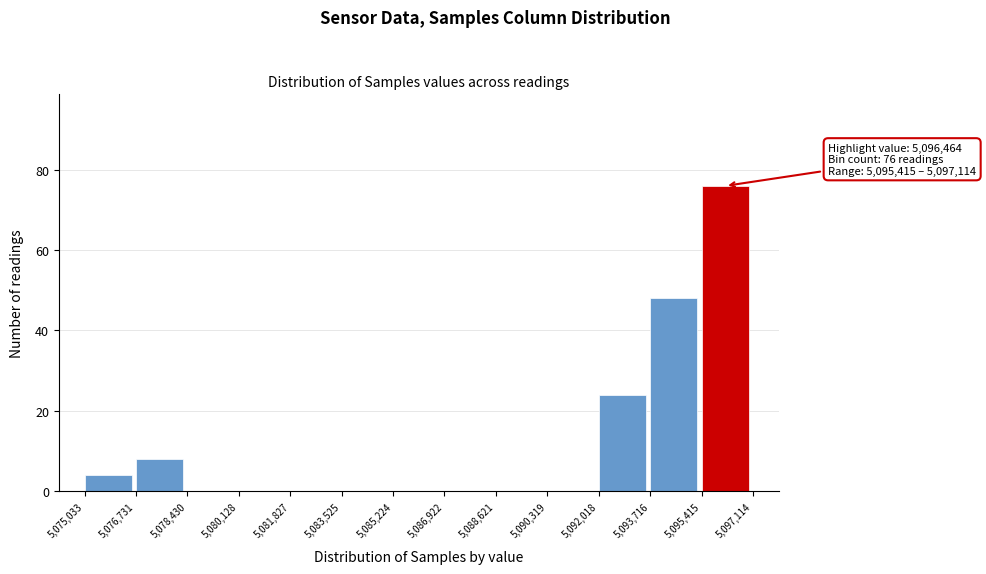

Which range on the x-axis has the tallest bar?

5,095,415 to 5,097,114